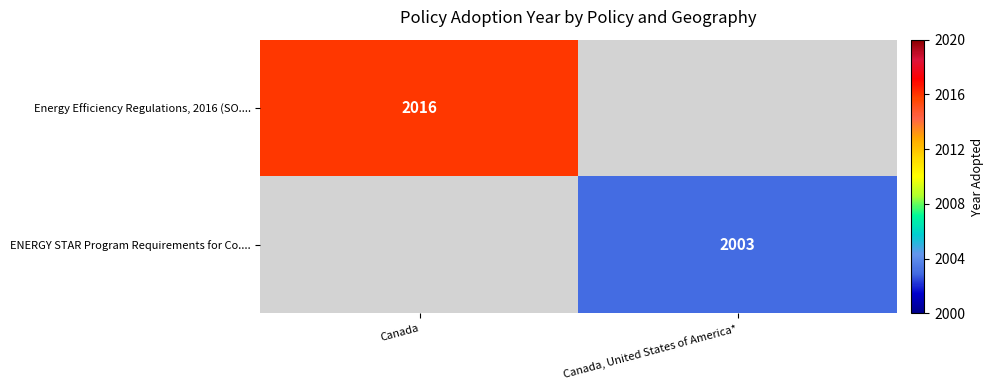

The ENERGY STAR Program Requirements for Co.... series shows 1120 at Canada, United States of America*. True or false?

False